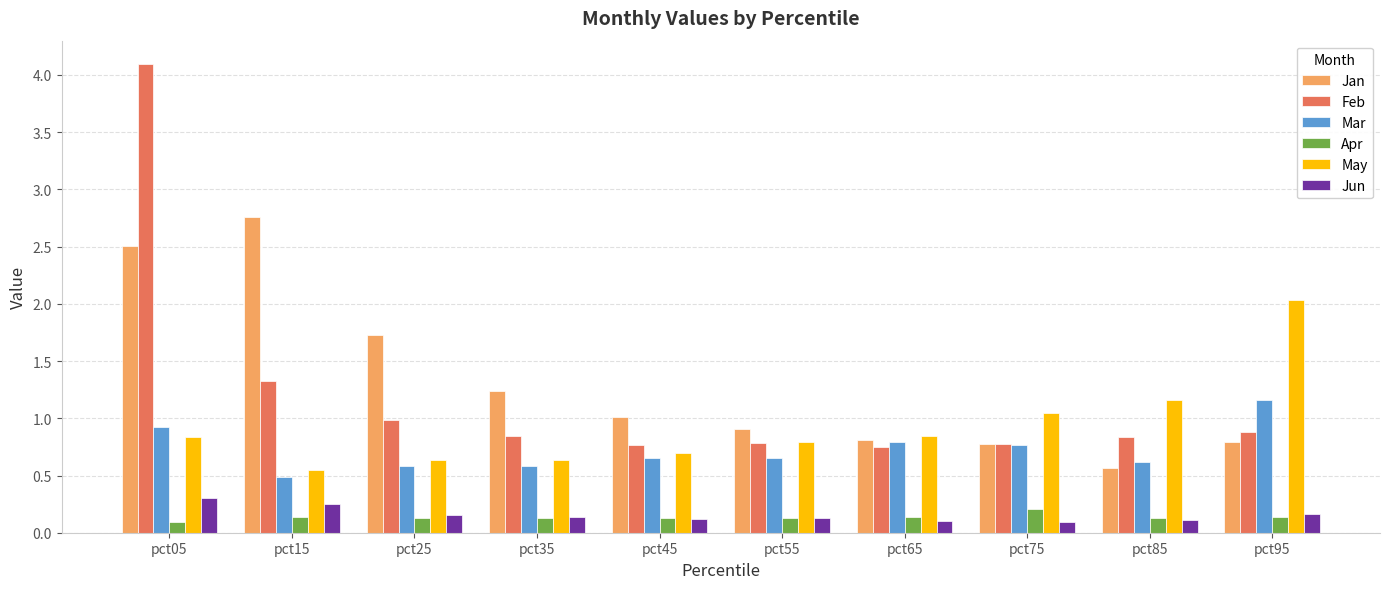

True or false: Apr has a value of 0.1 at pct15.

True